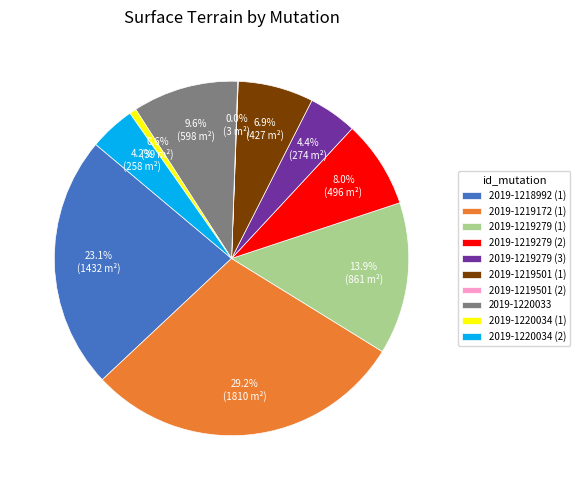

Between 2019-1219172 (1) and 2019-1220034 (1), which is larger?

2019-1219172 (1)